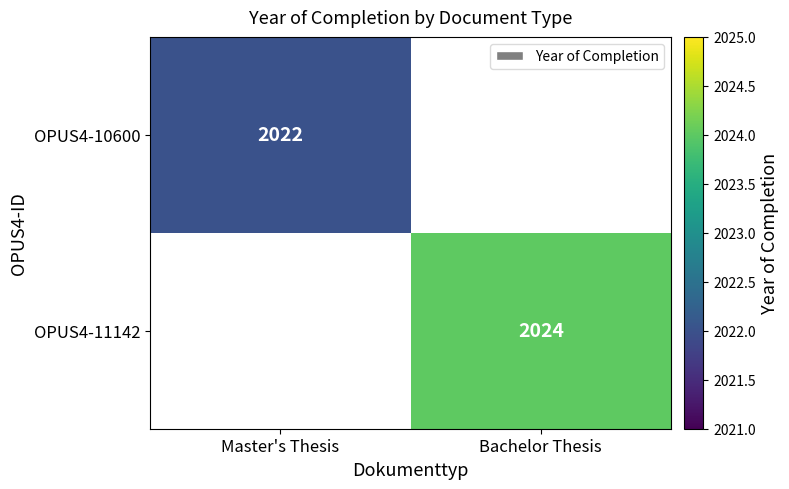

True or false: OPUS4-11142 has a value of 620 at Bachelor Thesis.

False